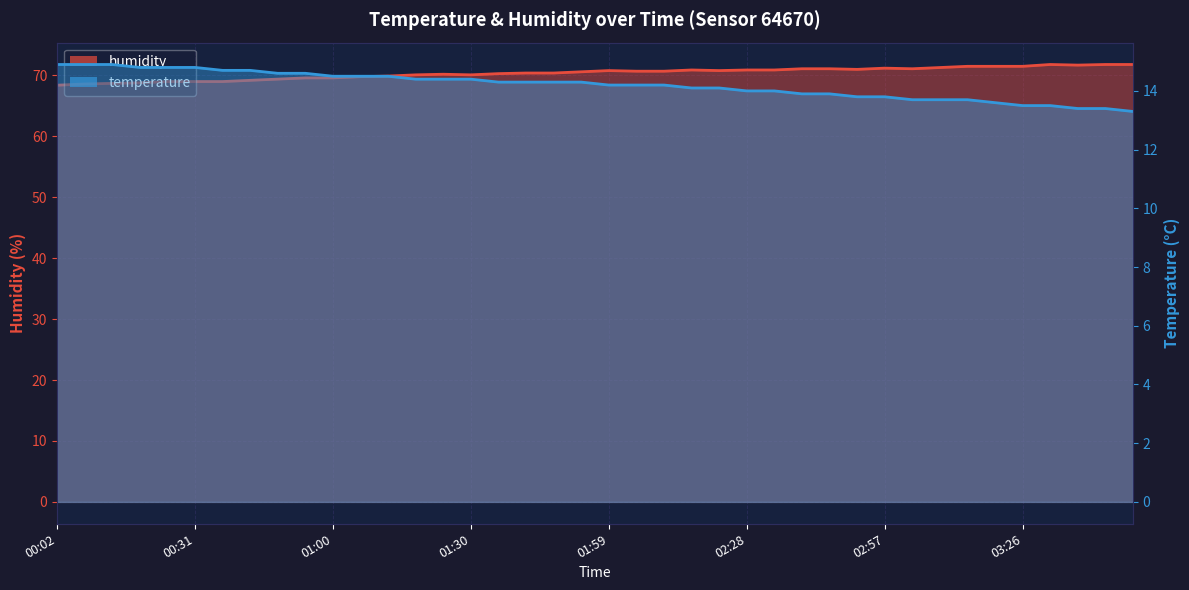

Which series has the largest total across all categories?

humidity